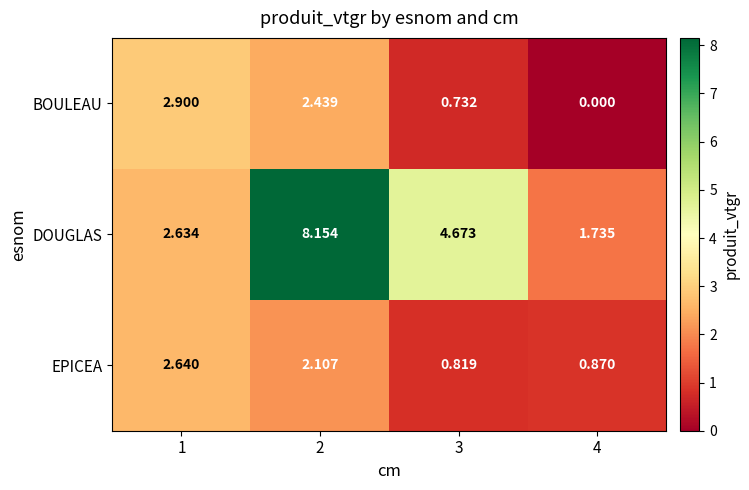

Which label corresponds to the smallest value in the chart?

4